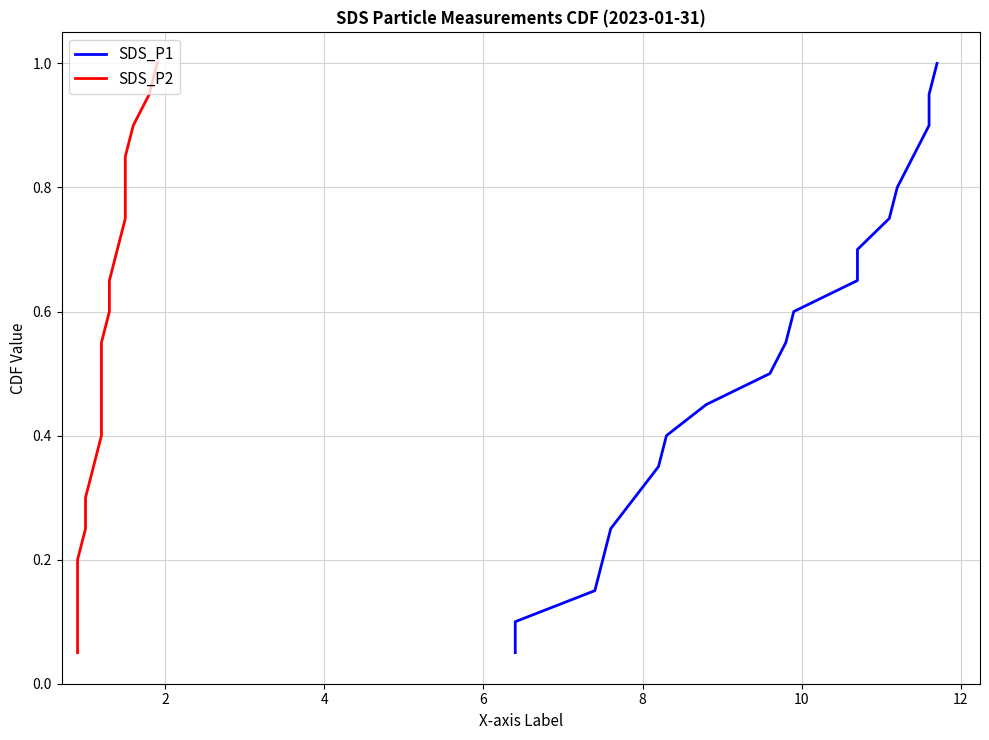

Rank the series by their maximum value, from highest to lowest.

SDS_P1, SDS_P2